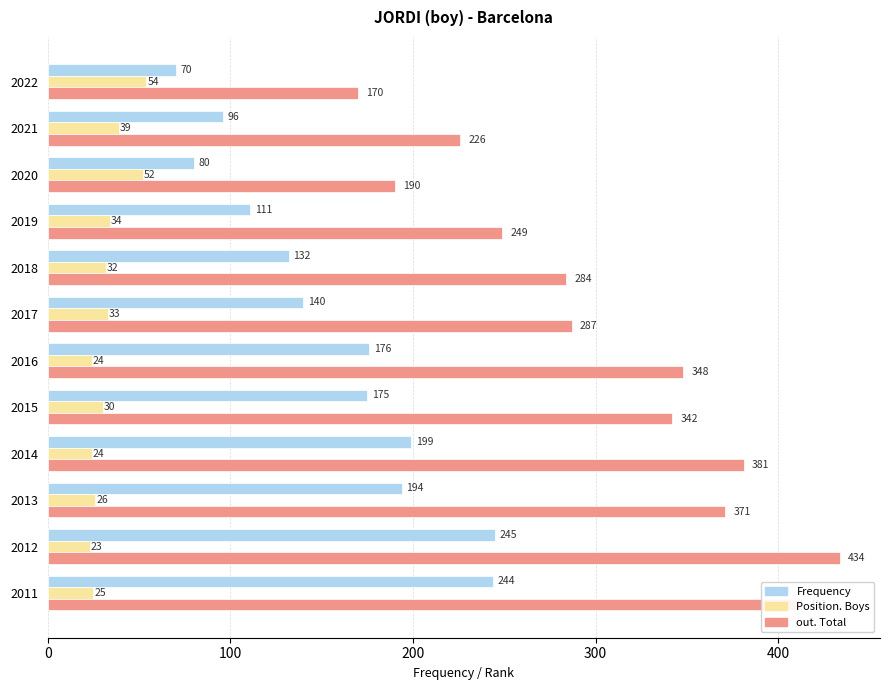

What is the difference between the highest and lowest values at 2016?

324